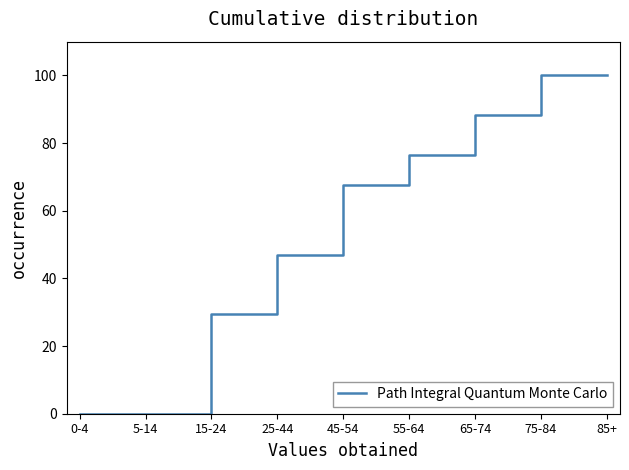

What is the sum of all values?

508.8